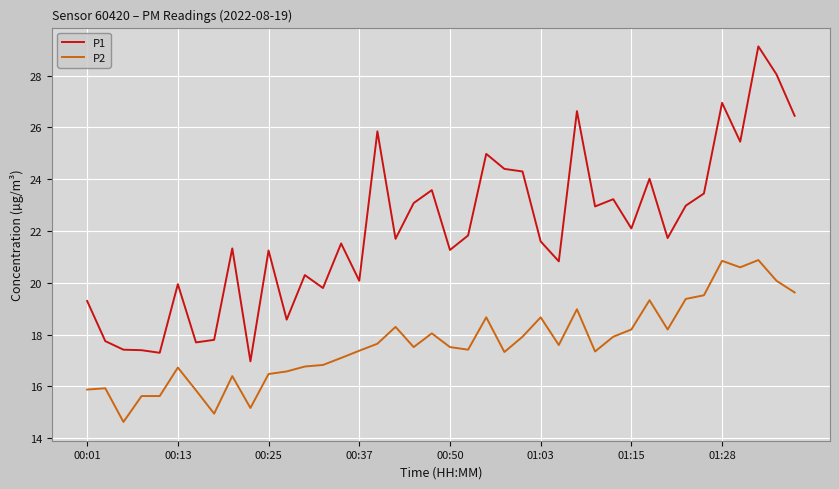

What is the minimum value for P2?

14.6